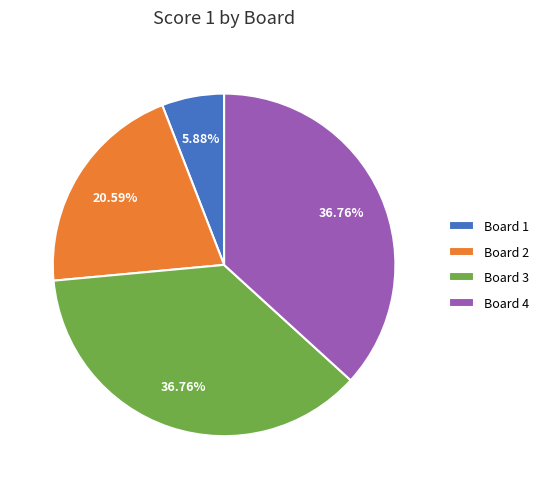

Is Board 2 the majority of the pie?

No